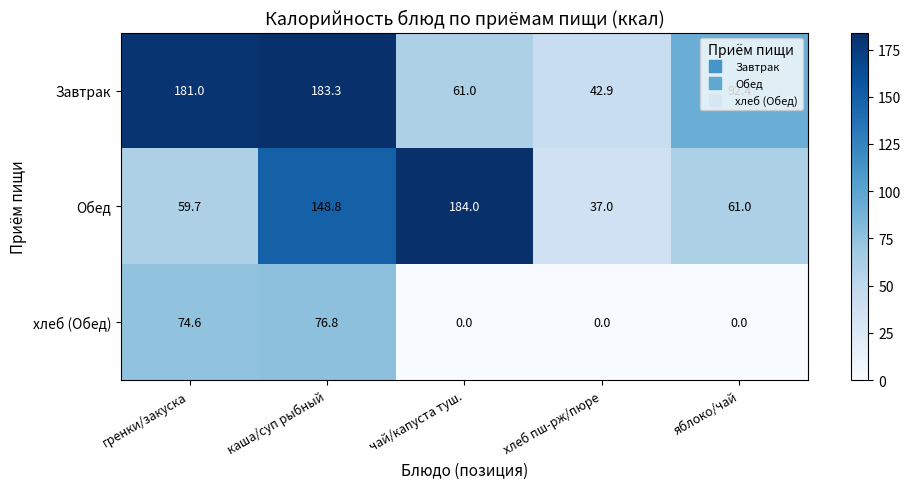

List the series in order of their overall mean, lowest first.

хлеб (Обед), Обед, Завтрак